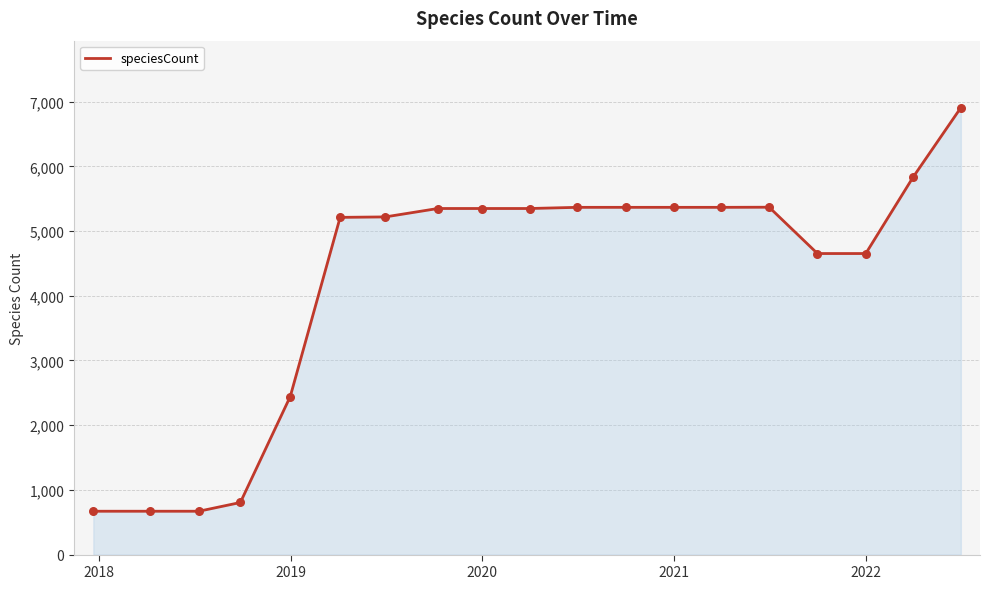

What is the greatest value displayed?

6907